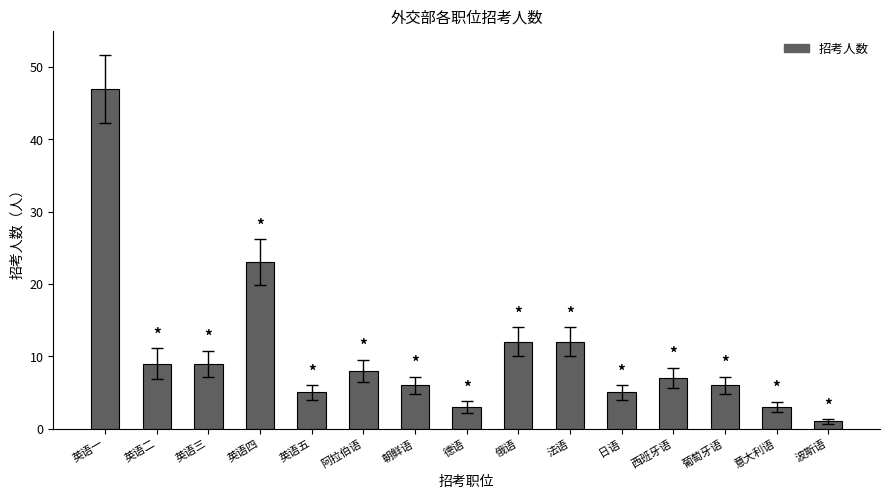

Which has a higher value, 西班牙语 or 俄语?

俄语